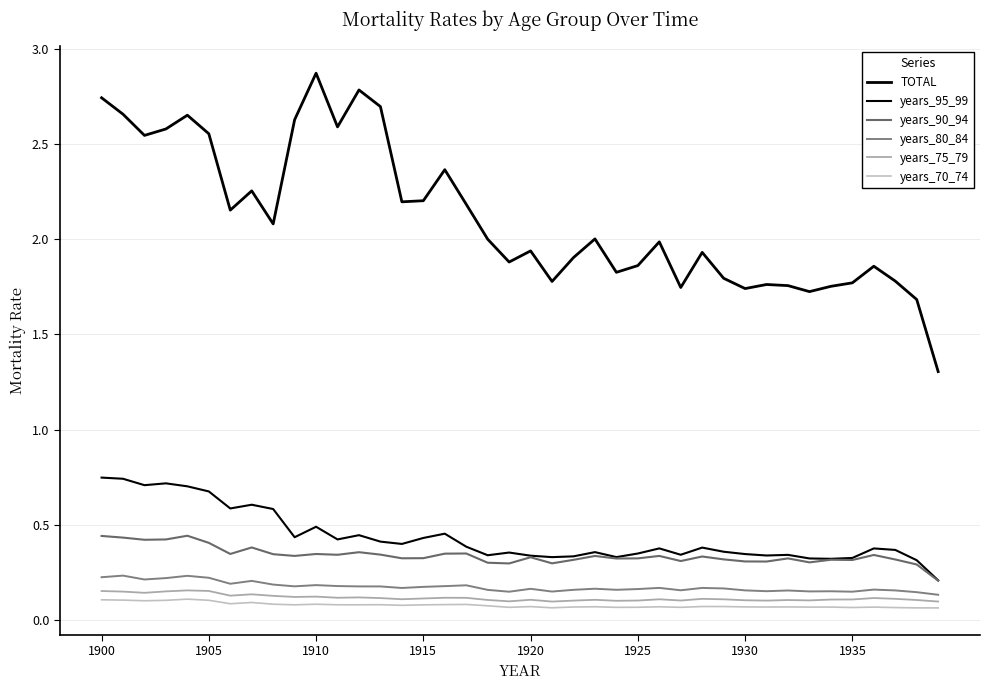

Does the chart have visible grid lines?

Yes